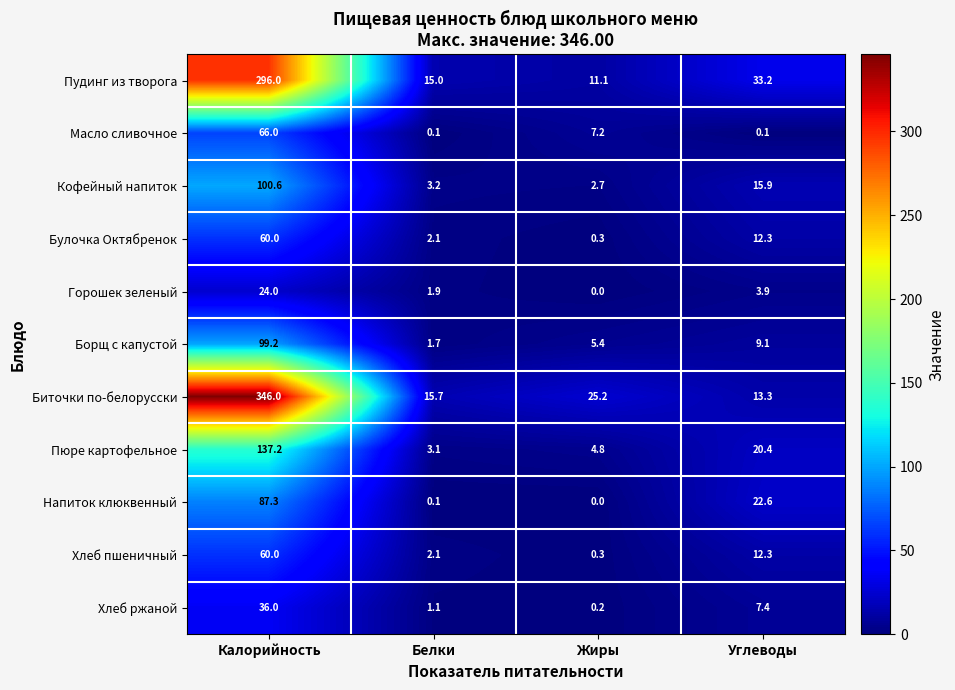

Which series has the widest spread of values?

Биточки по-белорусски